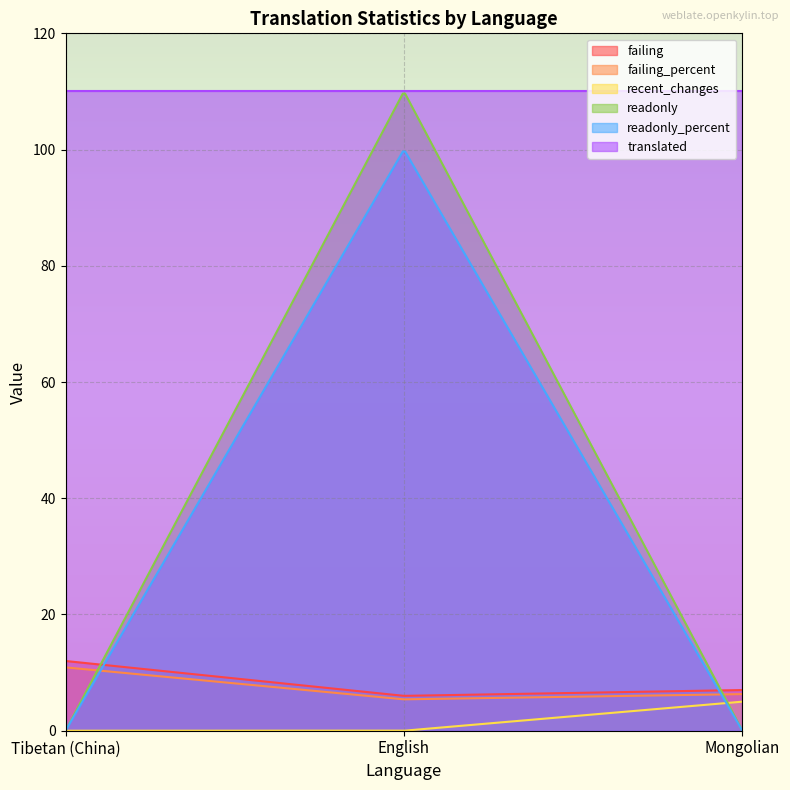

What is the maximum value shown in the chart?

110.0